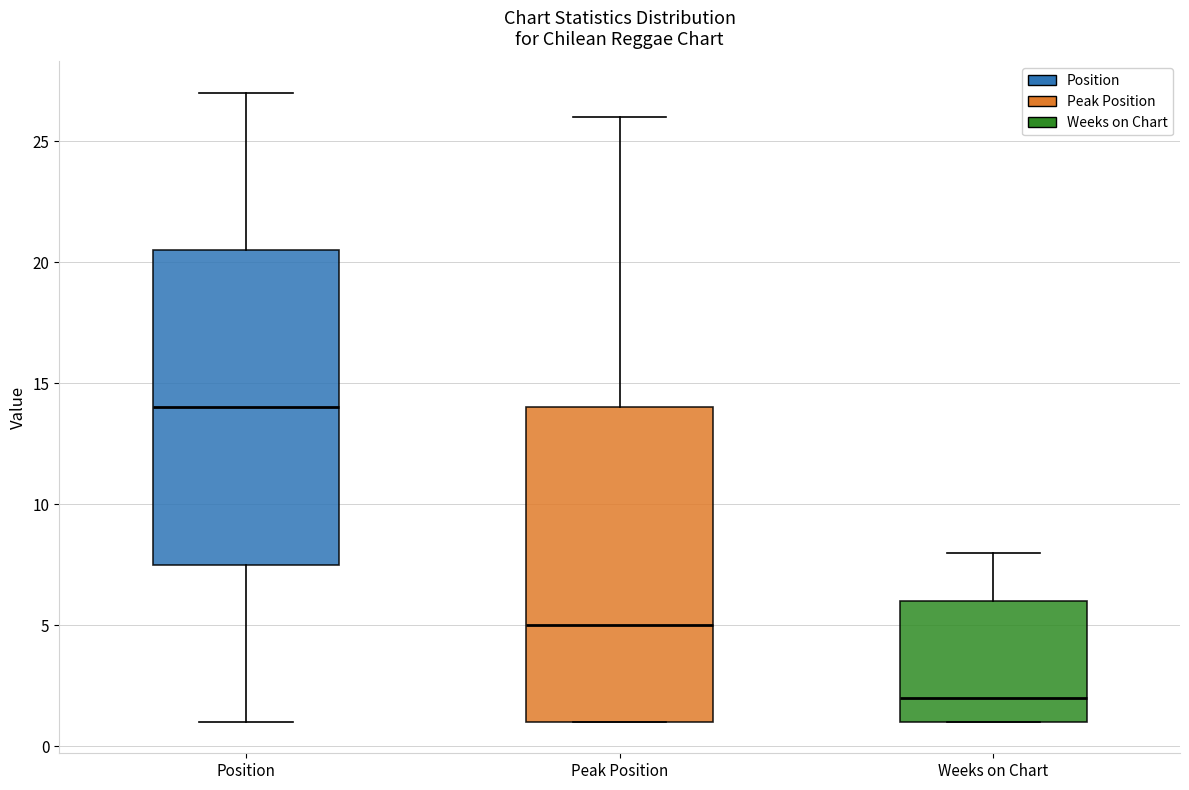

Reading left to right, read every box against the y-axis: the position of its median line, the range the box covers, and the ends of its whiskers. The values are not printed on the chart, so give them approximately, as read against the axis.

Position: median 14.0, box 7.5 to 20.5, whiskers 1.0 to 27.0
Peak Position: median 5.0, box 1.0 to 14.0, whiskers 1.0 to 26.0
Weeks on Chart: median 2.0, box 1.0 to 6.0, whiskers 1.0 to 8.0